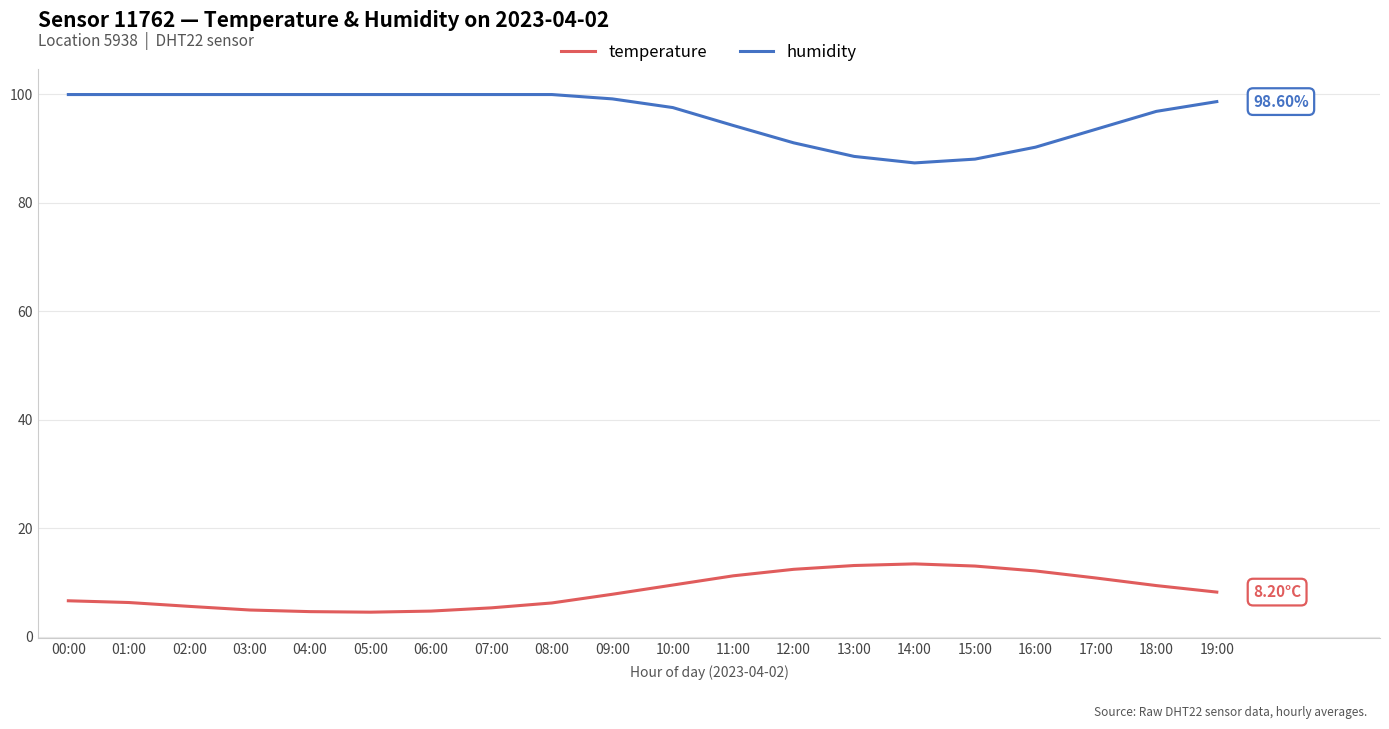

Which series has the largest total across all categories?

humidity